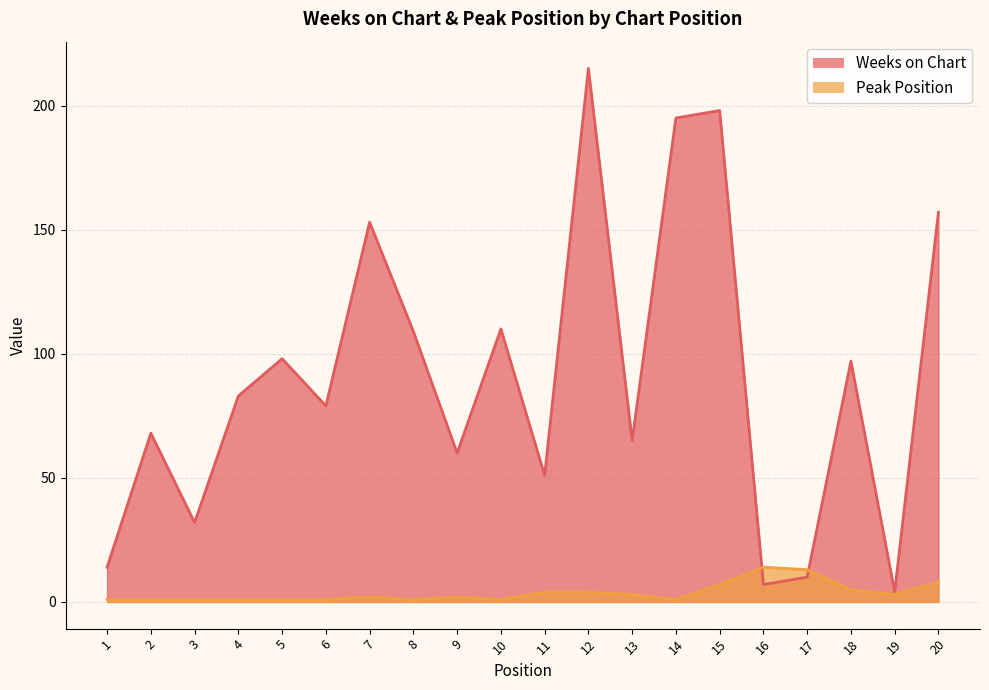

True or false: Peak Position has a value of 1 at 14.

True